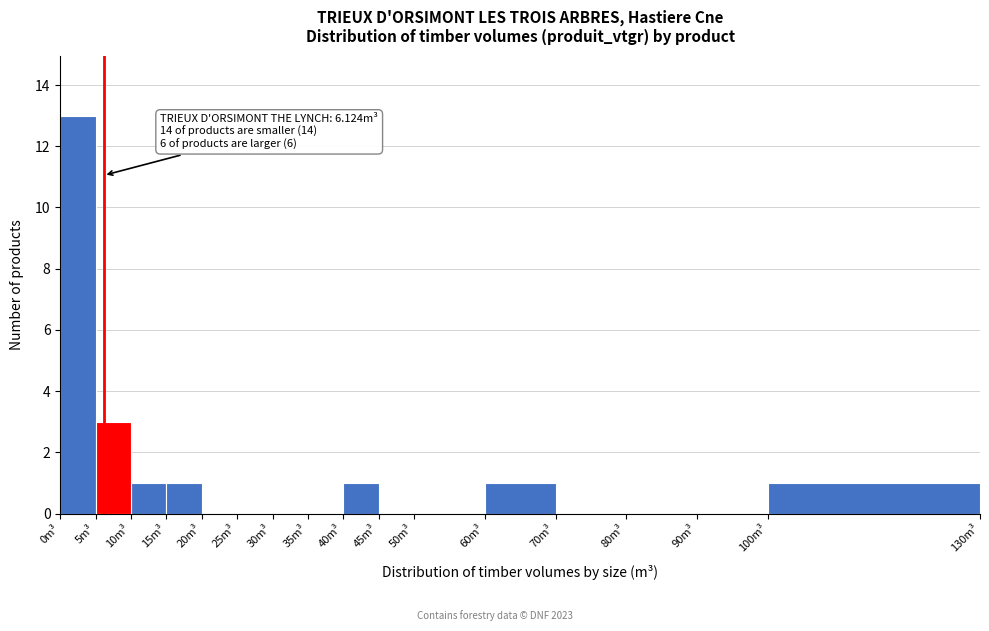

Over which range of the x-axis is the bar tallest?

0 to 5